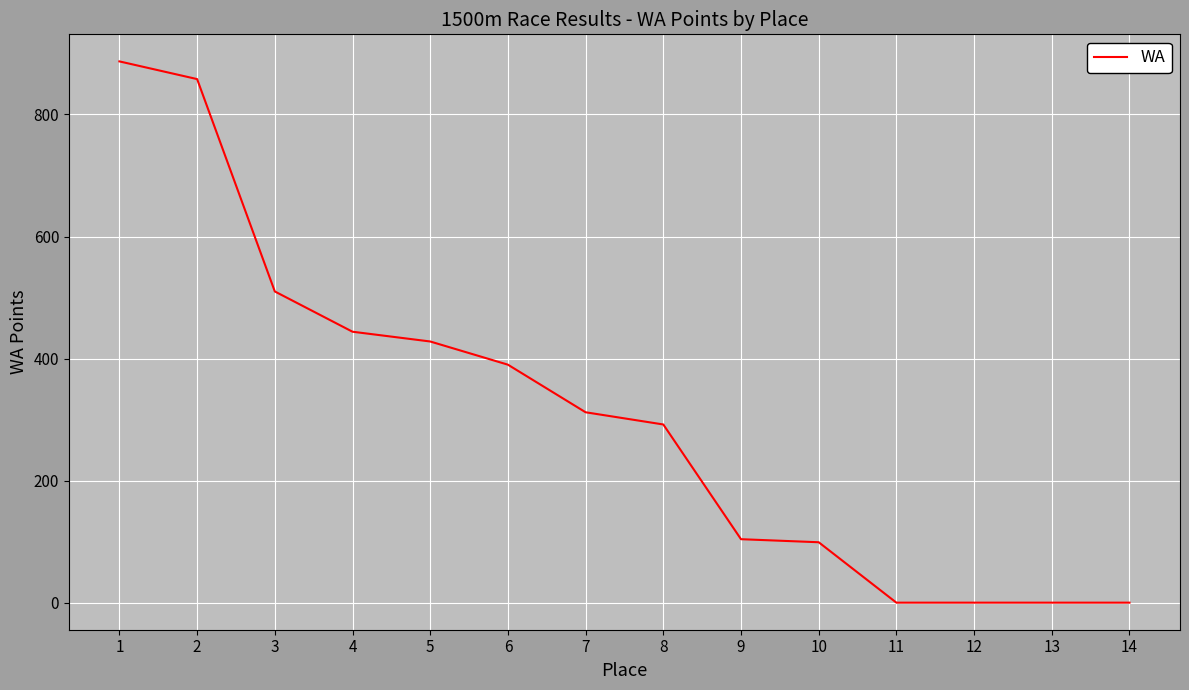

Which label corresponds to the largest value in the chart?

1